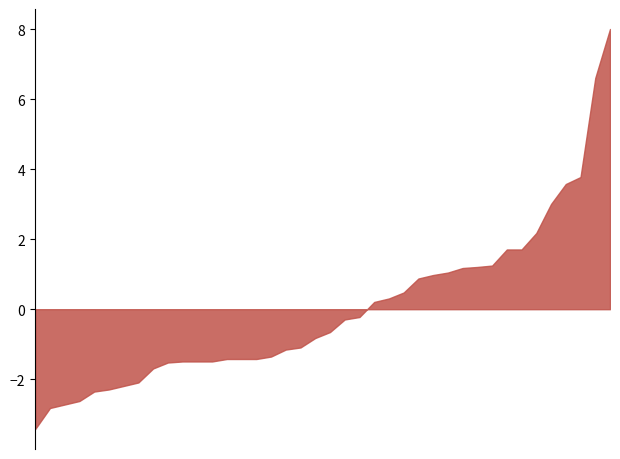

What is the difference between the values at 23 and 31?

0.1